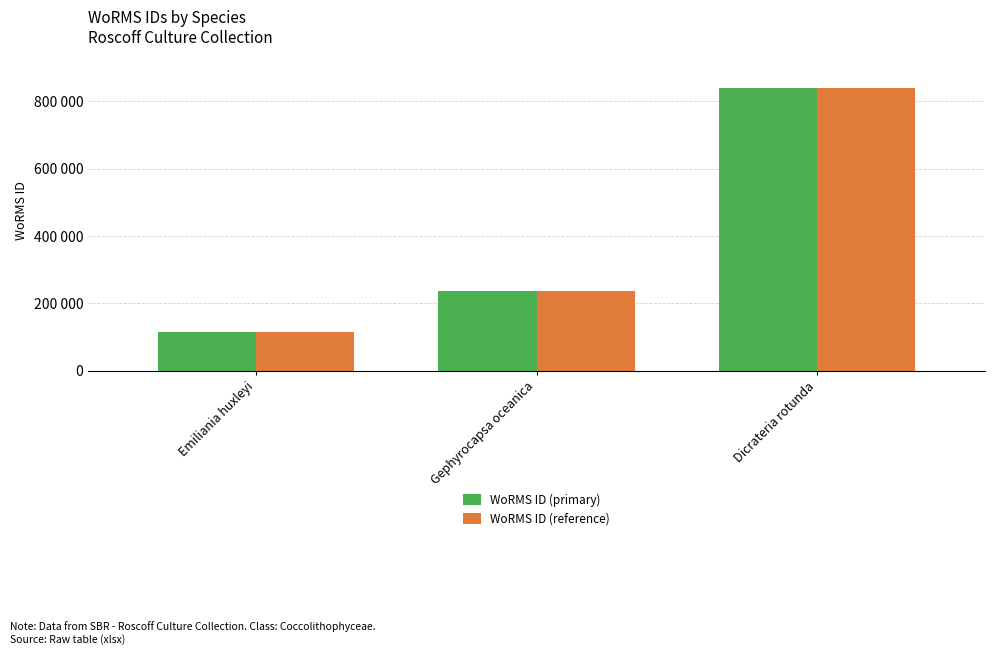

What is the total value across all series at Gephyrocapsa oceanica?

471910